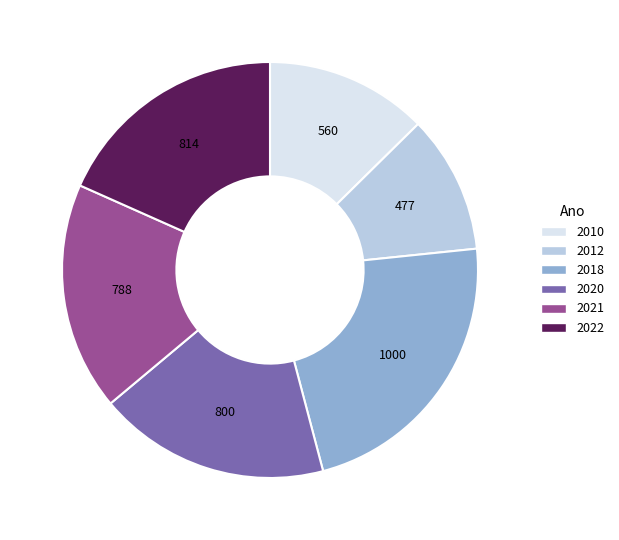

Which has a higher value, 2022 or 2018?

2018